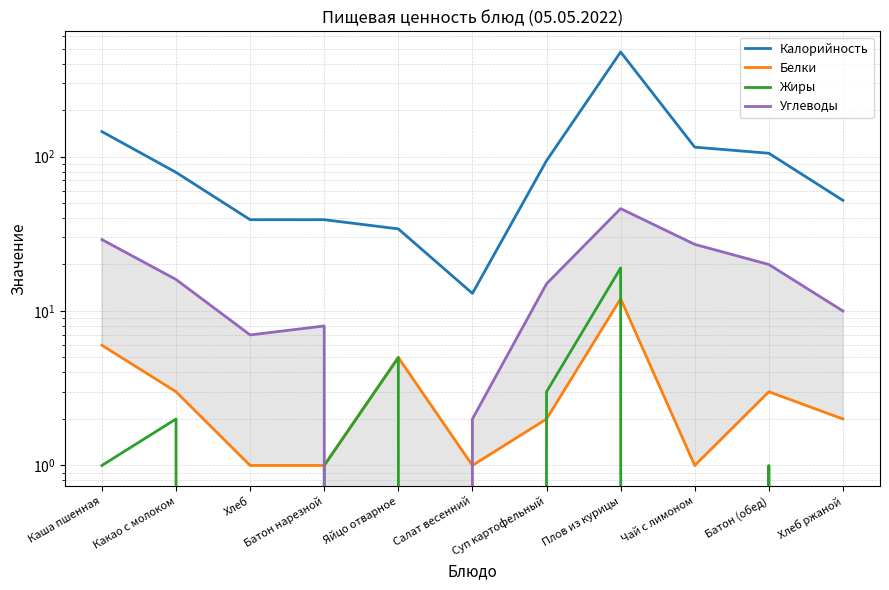

At which label does Углеводы reach its peak?

Плов из курицы